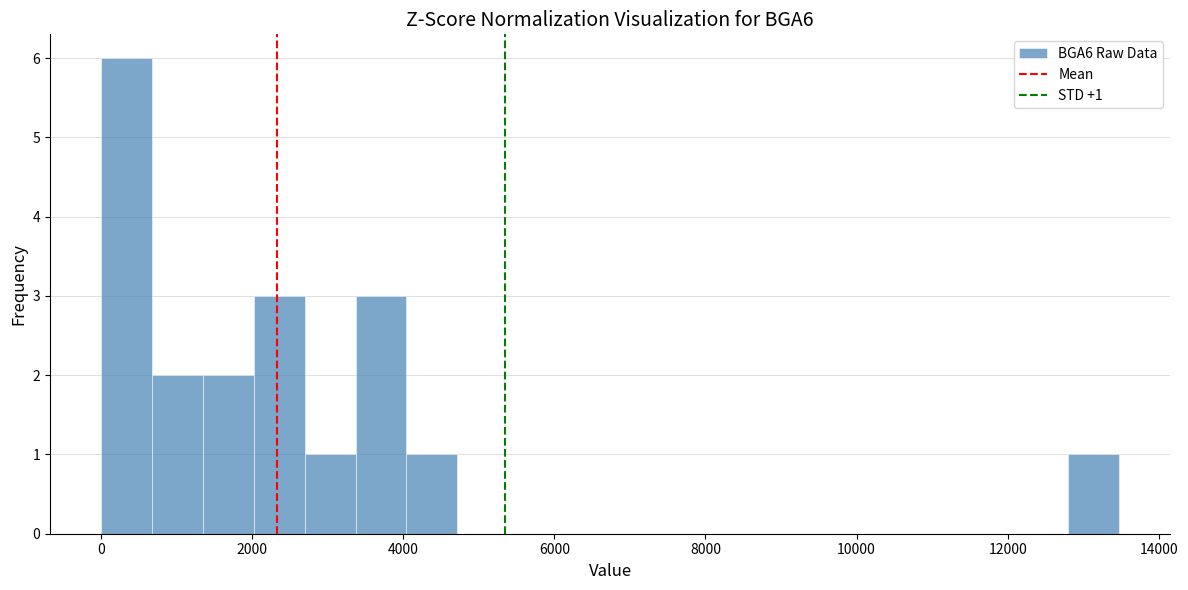

Read against the x-axis, roughly where is the centre of the tallest bar?

400